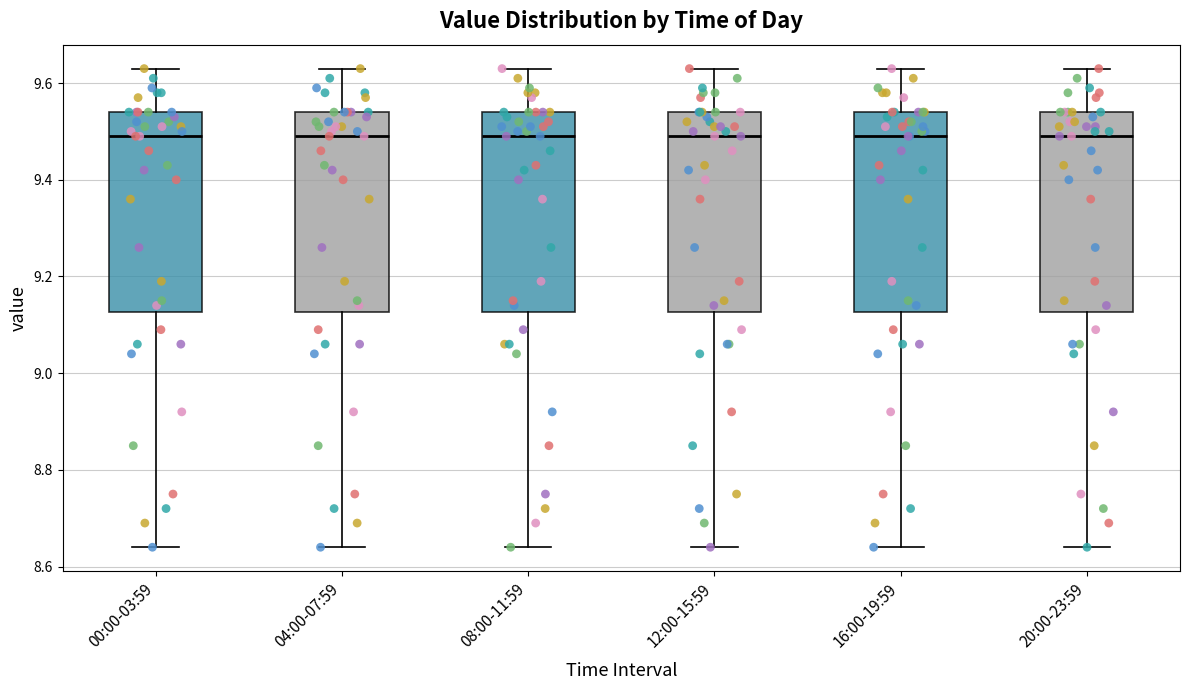

Where does the upper whisker of the box for 16:00-19:59 end on the y-axis? The values are not printed on the chart, so give them approximately, as read against the axis.

9.64